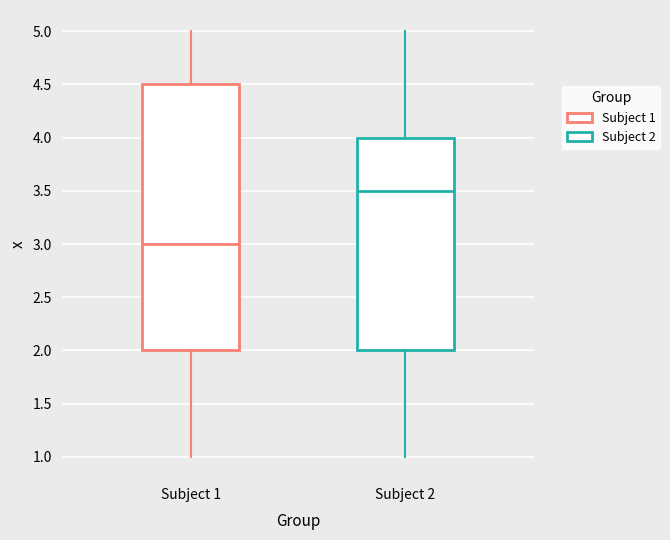

Reading left to right, read every box against the y-axis: the position of its median line, the range the box covers, and the ends of its whiskers. The values are not printed on the chart, so give them approximately, as read against the axis.

Subject 1: median 3.0, box 2.0 to 4.5, whiskers 1.0 to 5.0
Subject 2: median 3.5, box 2.0 to 4.0, whiskers 1.0 to 5.0